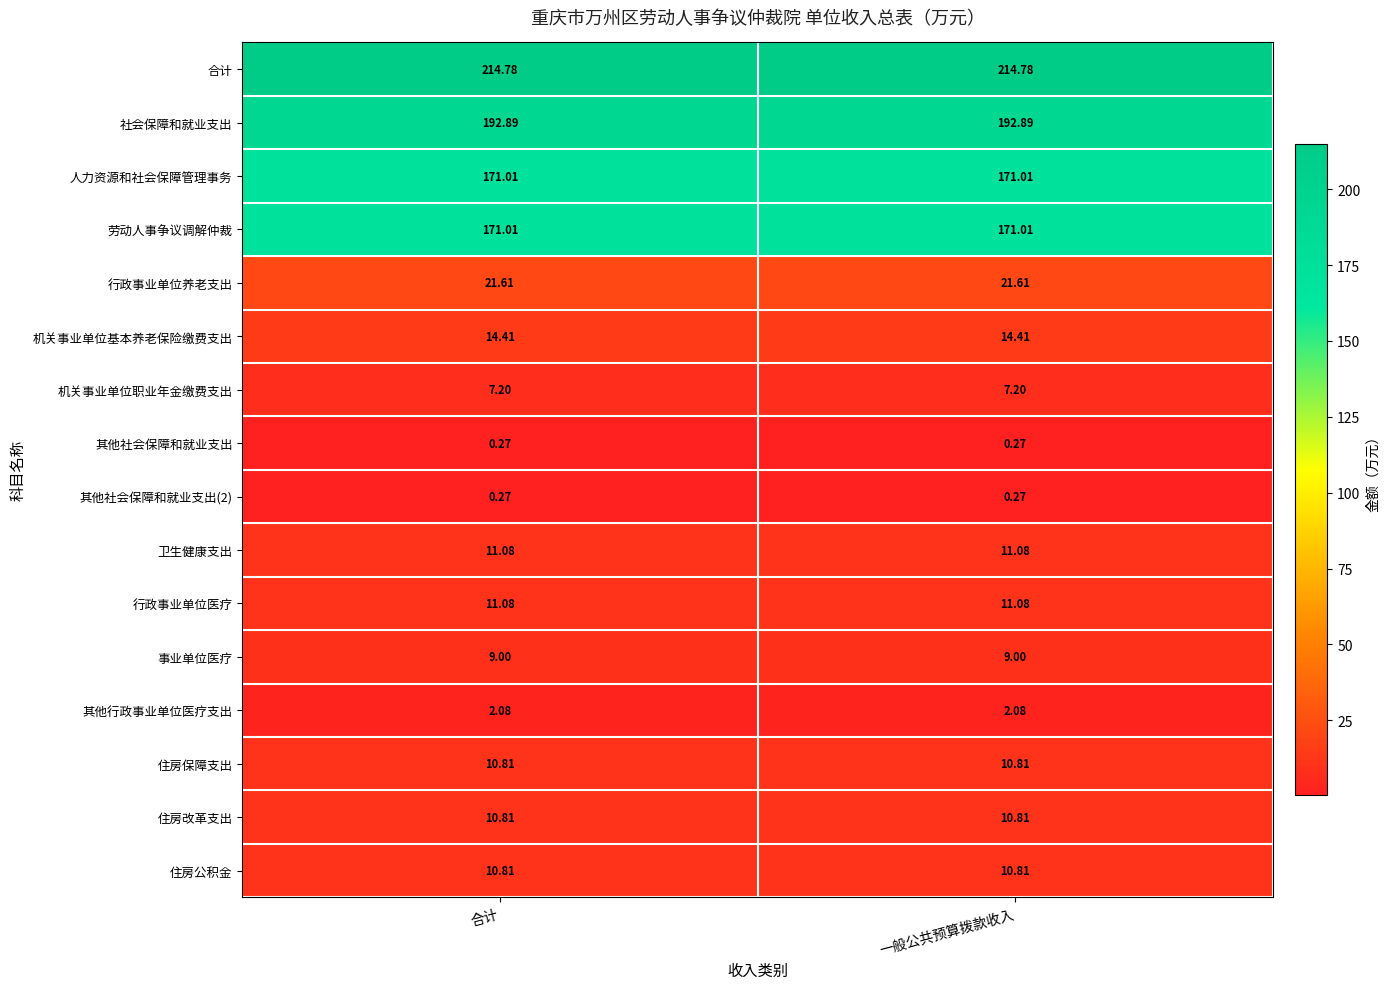

Which series has the largest total across all categories?

合计